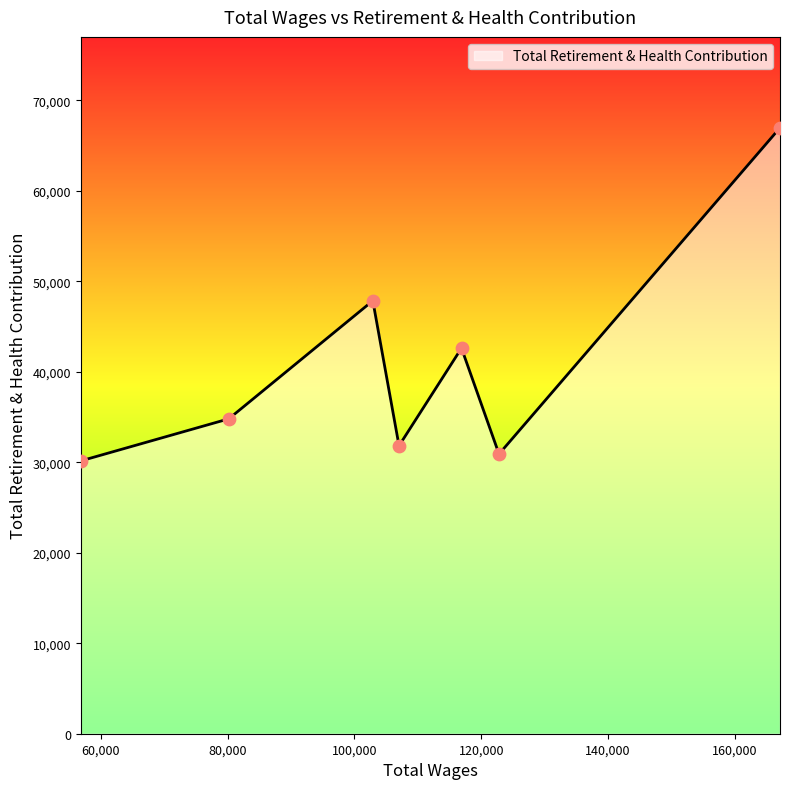

How many interior local peaks (higher than both neighbors) does the data have?

2